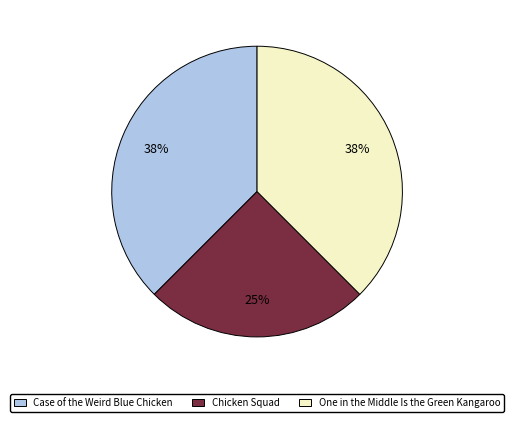

What is the ratio of the value at Case of the Weird Blue Chicken to the value at One in the Middle Is the Green Kangaroo?

1.0